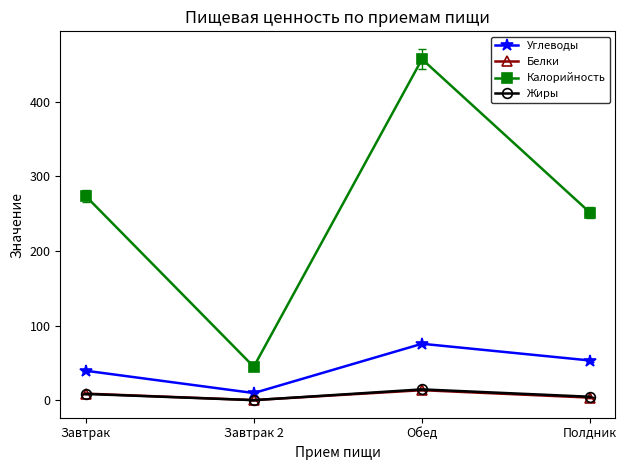

Which category has the highest value in the Калорийность series?

Обед